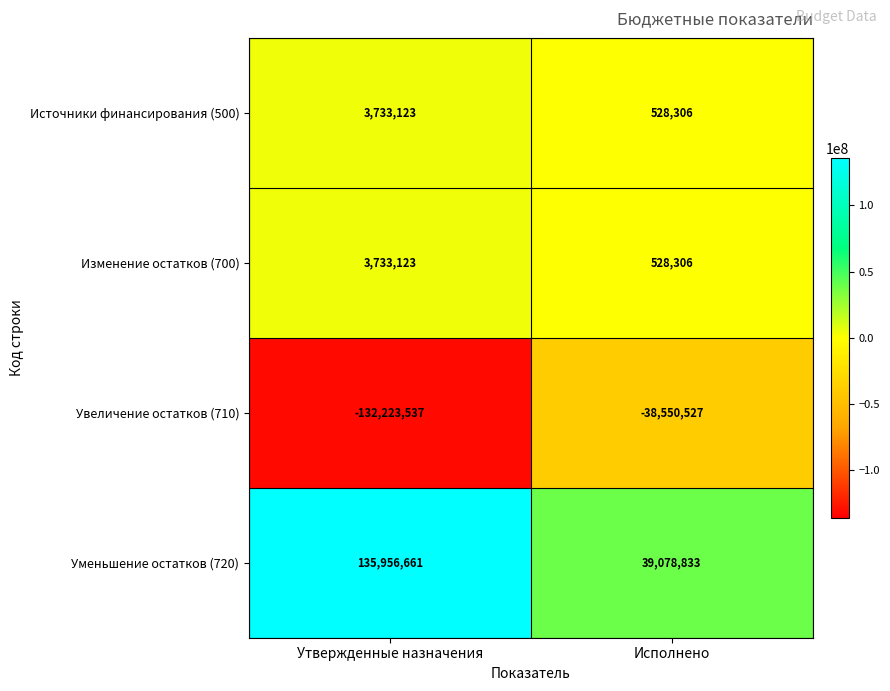

Which series has the largest range (max minus min)?

Уменьшение остатков (720)